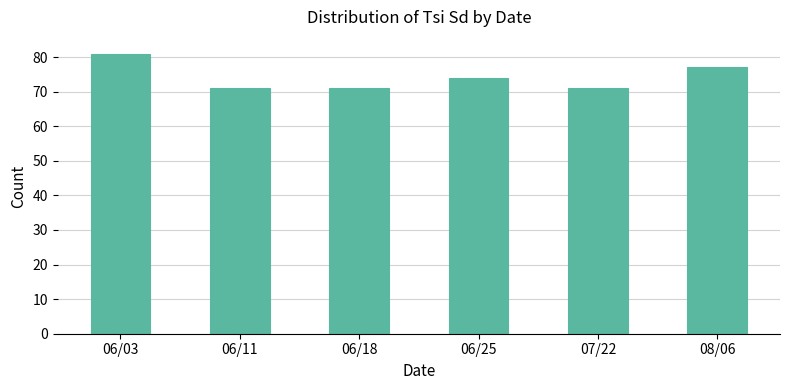

Does the chart contain stacked bars?

No